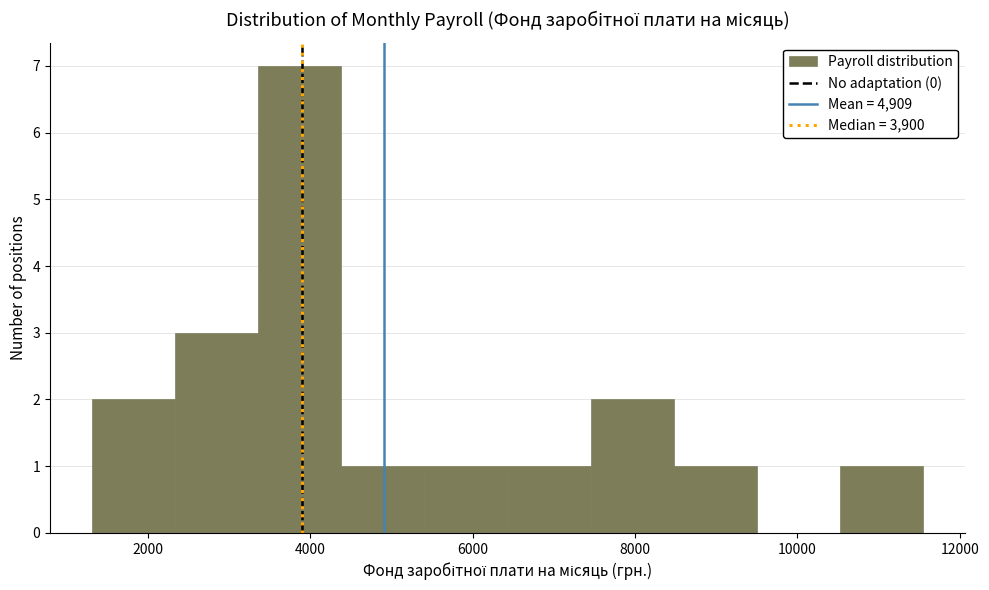

Reading left to right, list every bar in this chart as the range it spans on the x-axis followed by its height. Neither the bar edges nor the heights are printed on the chart, so give them approximately, as read against the axes.

1400 to 2400: 2
2400 to 3400: 3
3400 to 4400: 7
4400 to 5400: 1
5400 to 6400: 1
6400 to 7400: 1
7400 to 8400: 2
8400 to 9600: 1
9600 to 10600: 0
10600 to 11600: 1